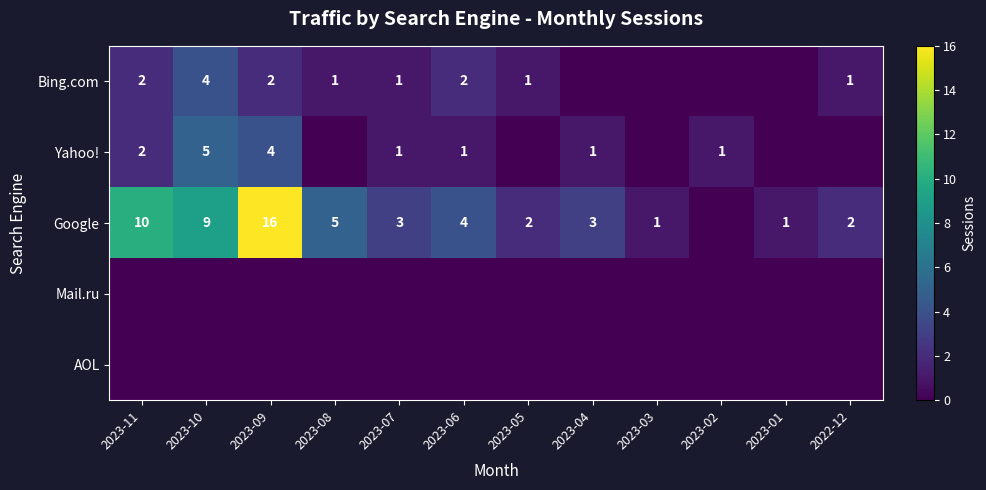

Is the value of Yahoo! at 2023-04 greater than the value of AOL at 2023-02?

Yes